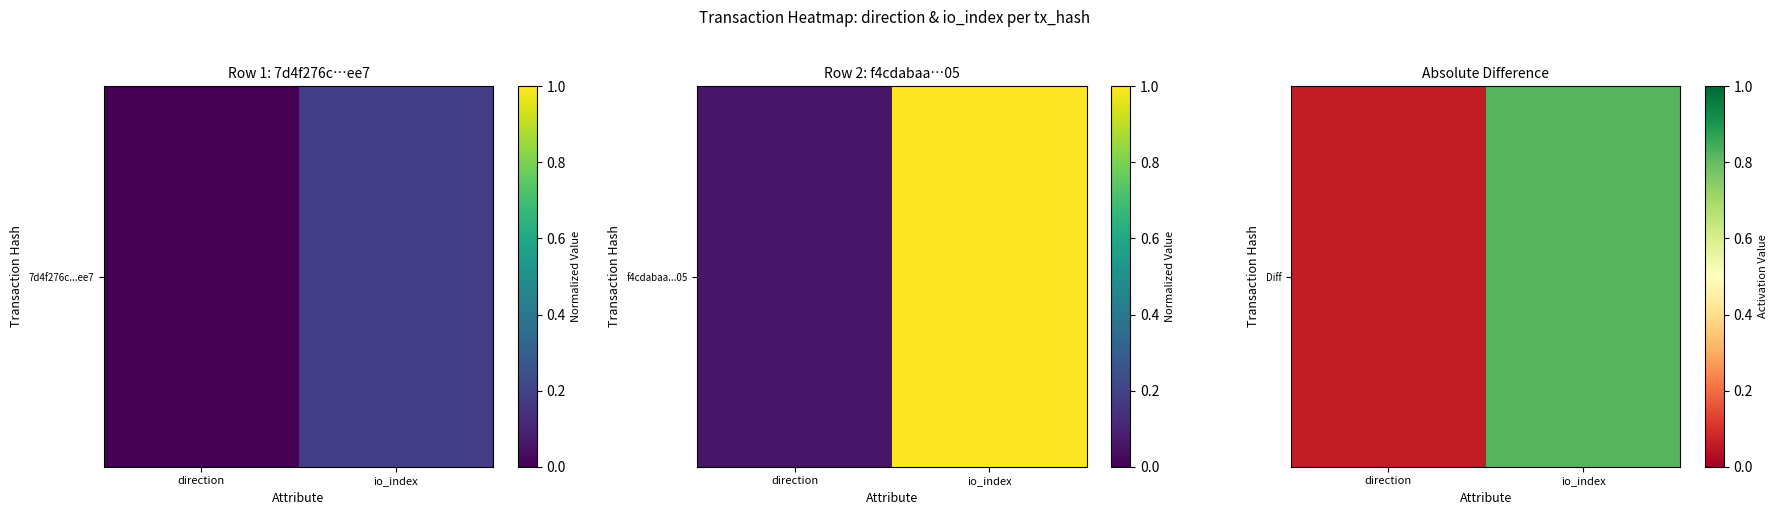

What is the difference between the maximum and minimum values?

0.8